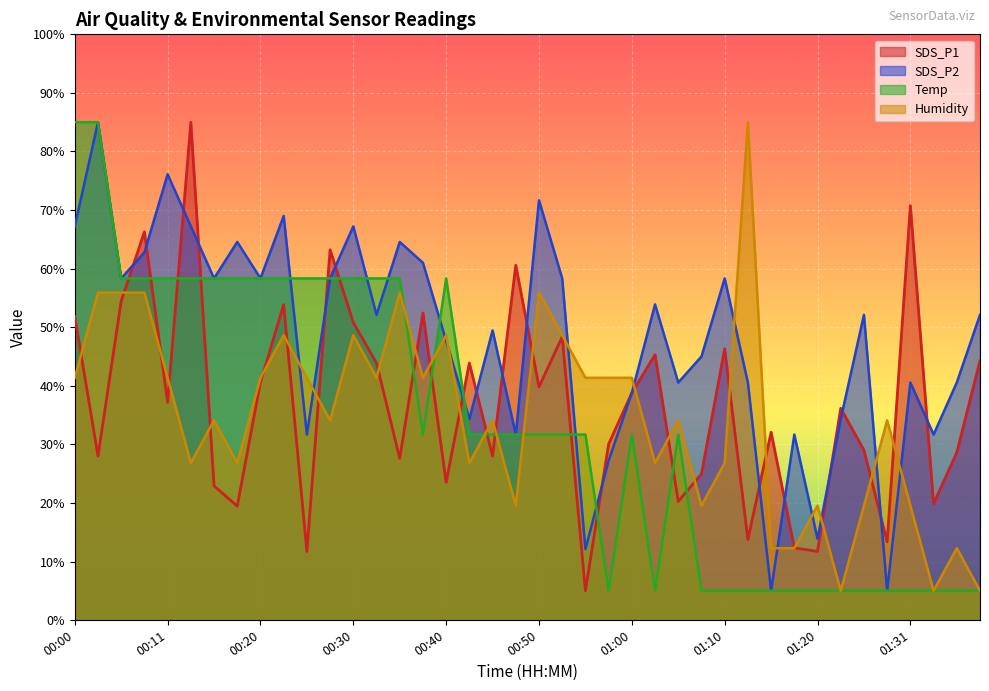

Which category has the lowest value in the Humidity series?

01:23